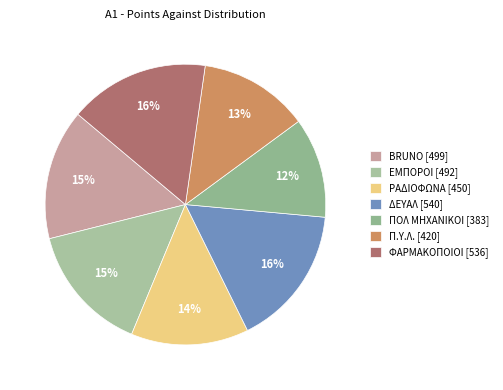

Approximately how many times larger is the value at ΦΑΡΜΑΚΟΠΟΙΟΙ compared to BRUNO?

1.1